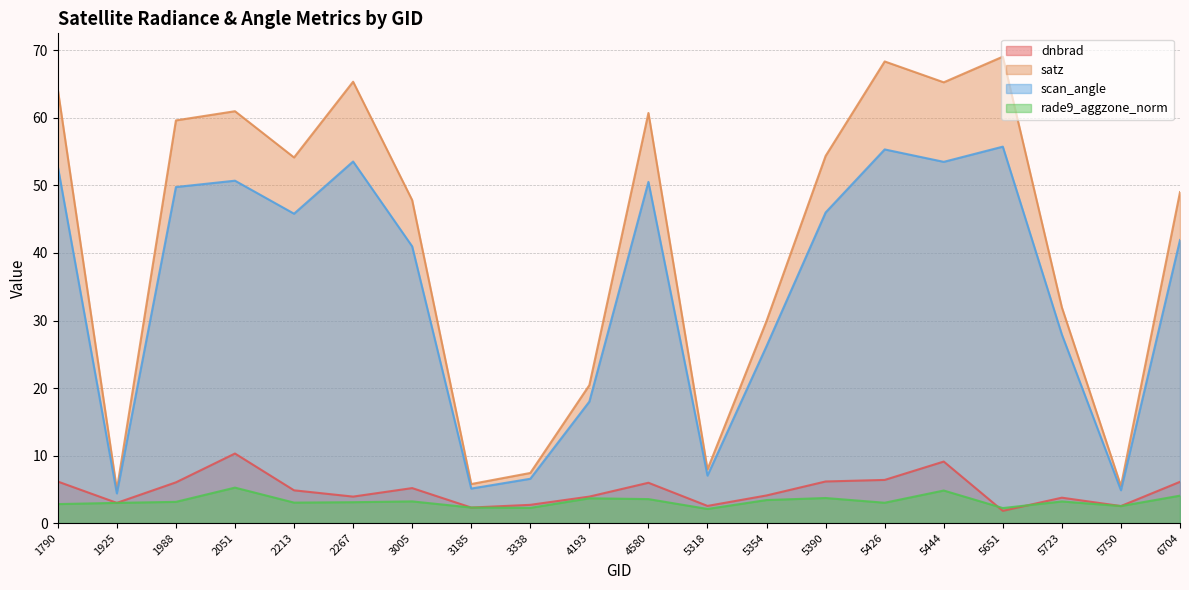

Is the value of scan_angle at 1790 greater than the value of rade9_aggzone_norm at 4580?

Yes